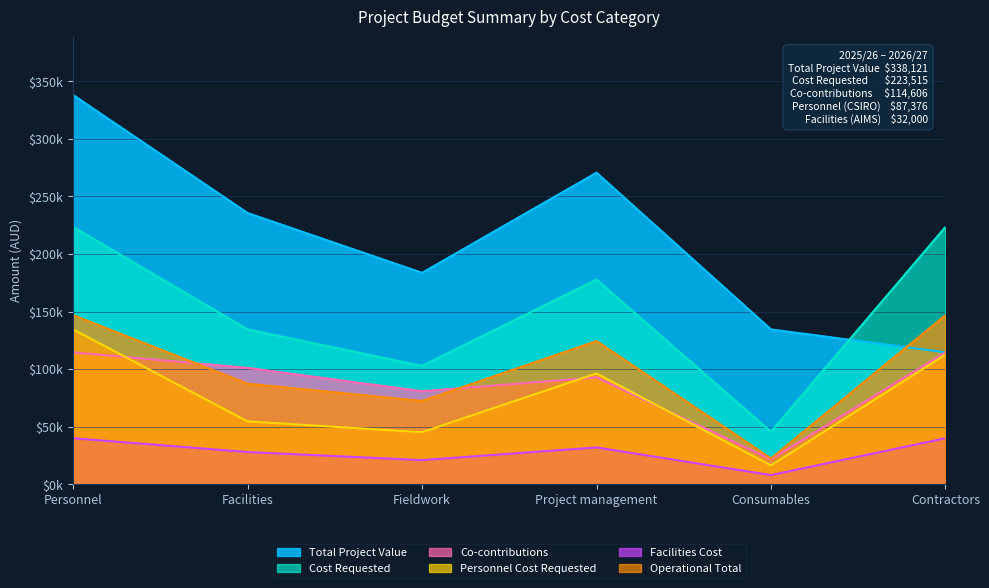

Which series has the widest spread of values?

Total Project Value